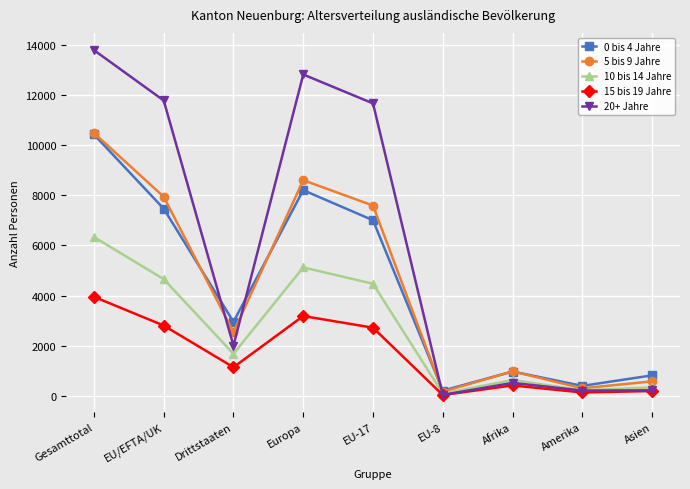

What is the sum of the 15 bis 19 Jahre values at Europa and Afrika?

3607